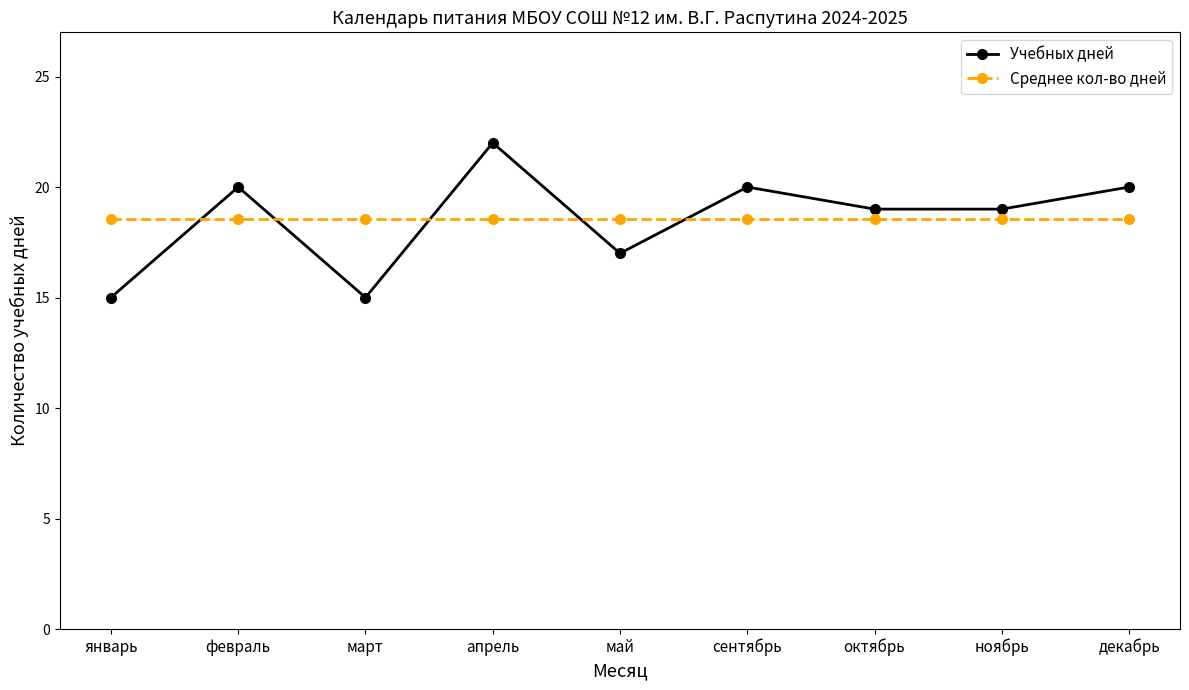

What is the sum of all Среднее кол-во дней values?

167.0